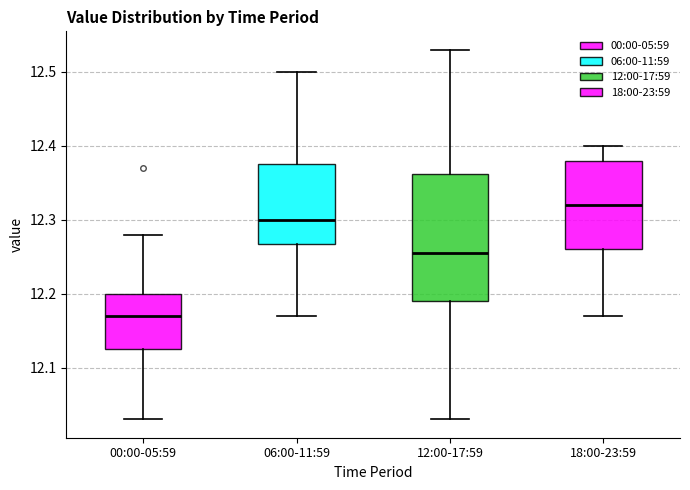

Where does the upper whisker of the box for 18:00-23:59 end on the y-axis? The values are not printed on the chart, so give them approximately, as read against the axis.

12.40